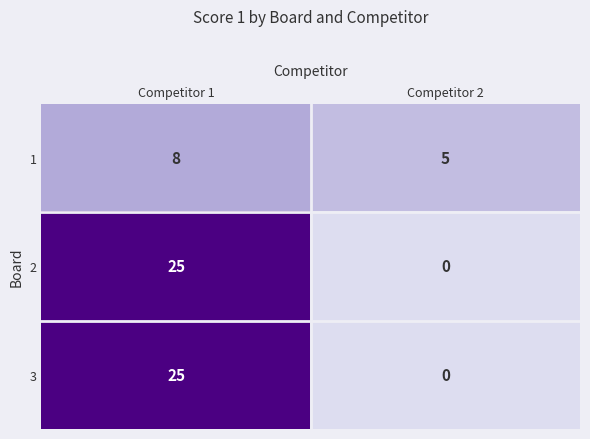

Rank the categories by 2 value from highest to lowest.

Competitor 1, Competitor 2